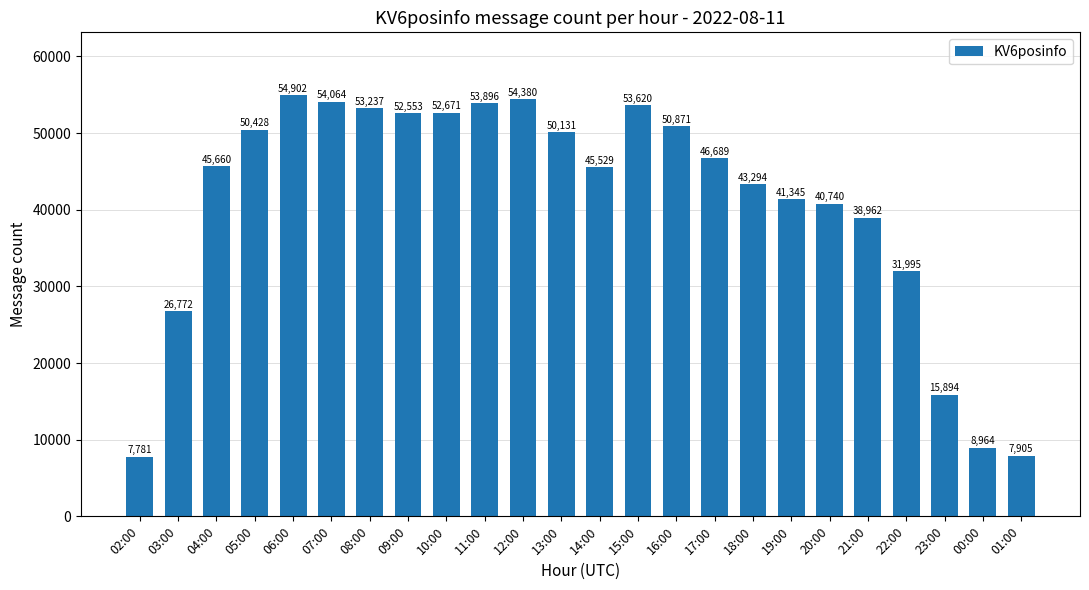

Reading right to left, transcribe all the data shown in this chart.

01:00=7905	00:00=8964	23:00=15894	22:00=31995	21:00=38962	20:00=40740	19:00=41345	18:00=43294	17:00=46689	16:00=50871	15:00=53620	14:00=45529	13:00=50131	12:00=54380	11:00=53896	10:00=52671	09:00=52553	08:00=53237	07:00=54064	06:00=54902	05:00=50428	04:00=45660	03:00=26772	02:00=7781